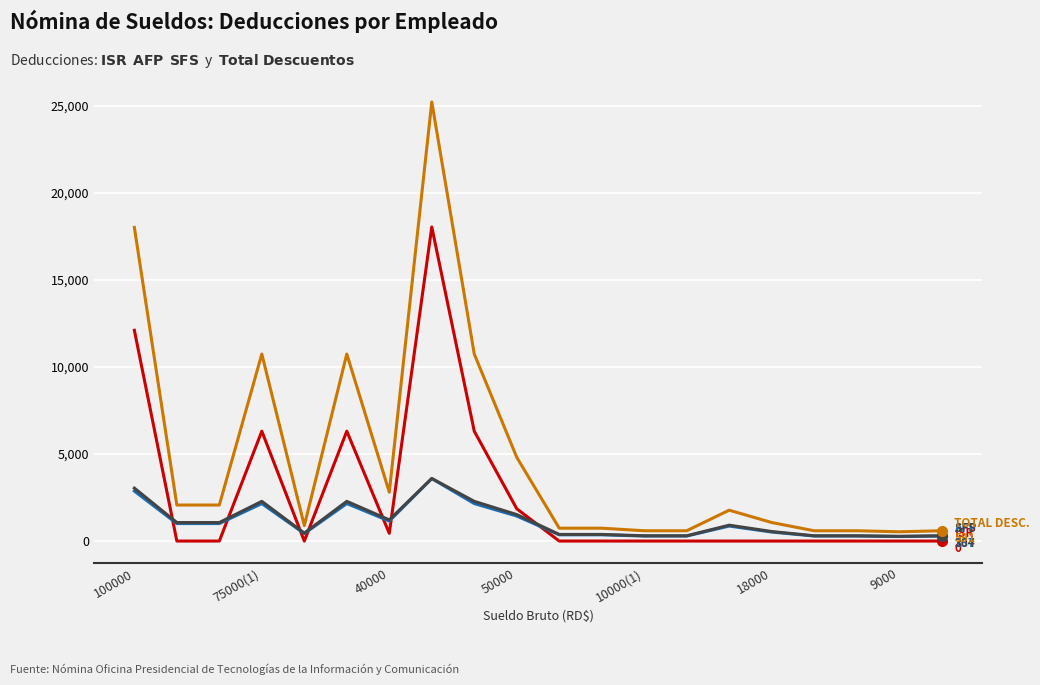

What is the greatest value displayed?

25219.8